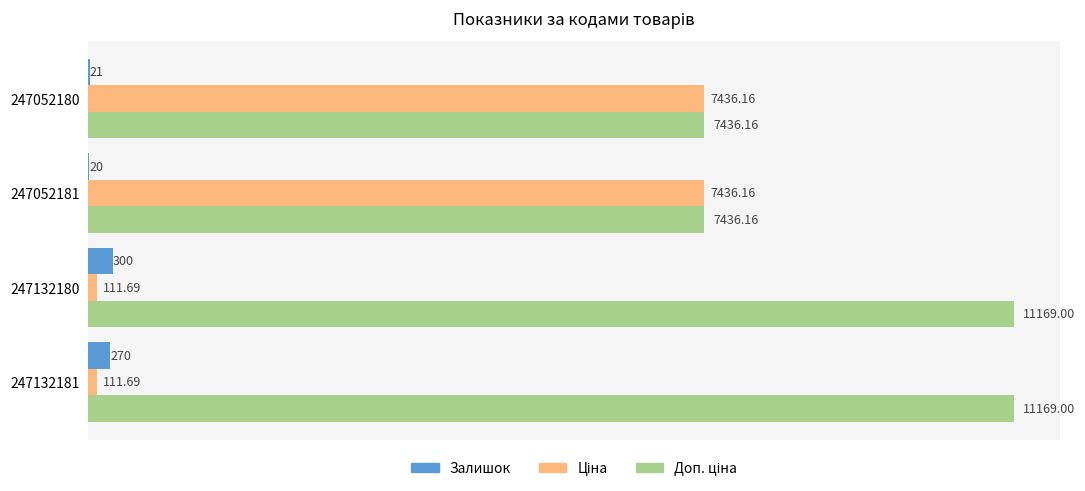

What is the total value across all series at 247132181?

11550.7